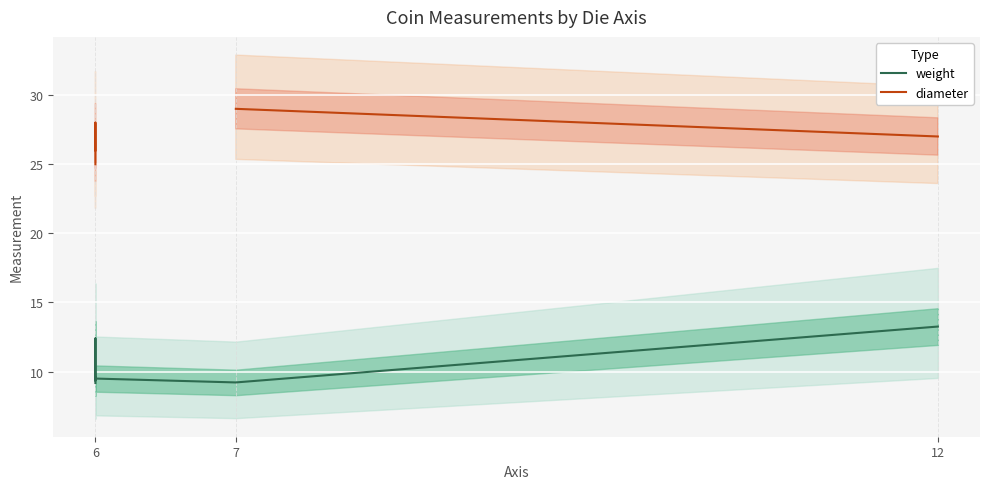

Which series has the largest range (max minus min)?

weight